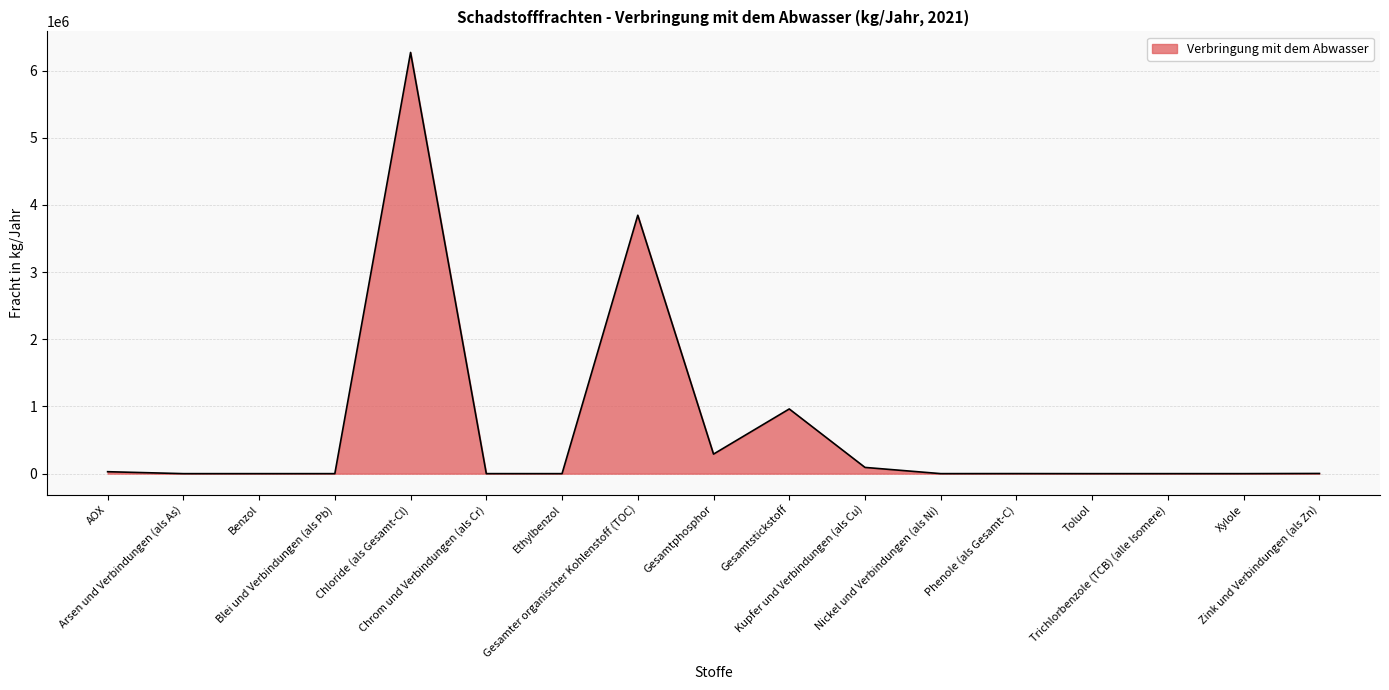

What is the greatest value displayed?

6270000